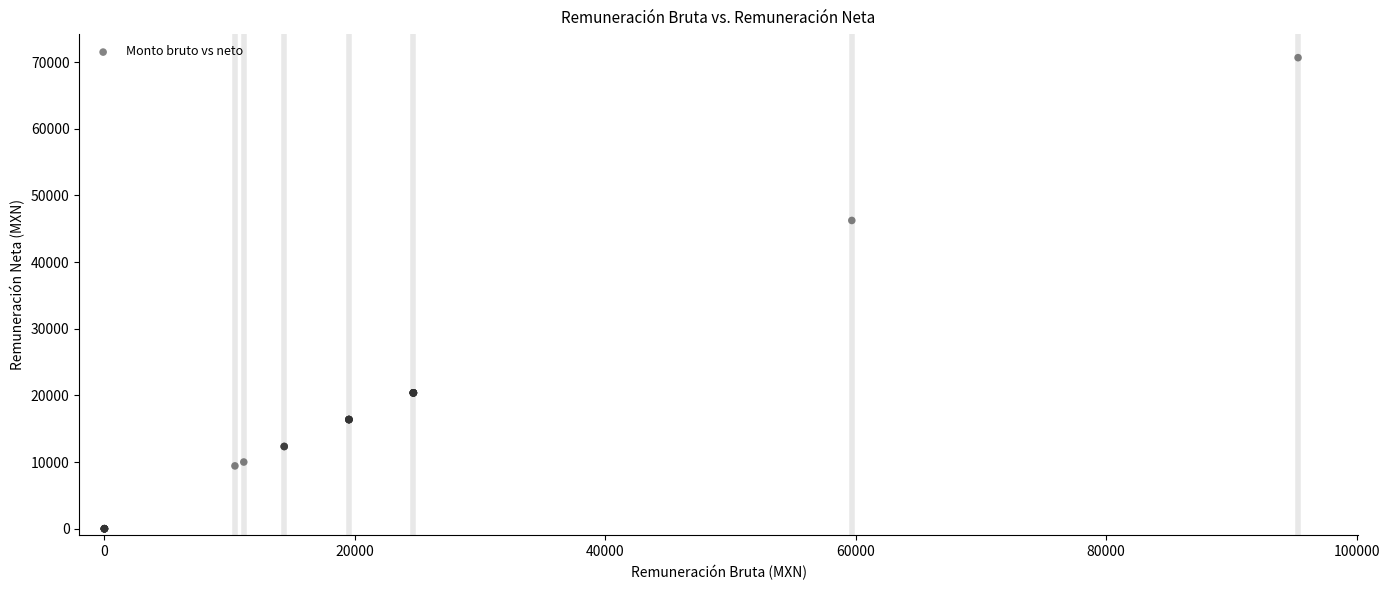

What Y value in the scatter plot is closest to 35332?

46243.3